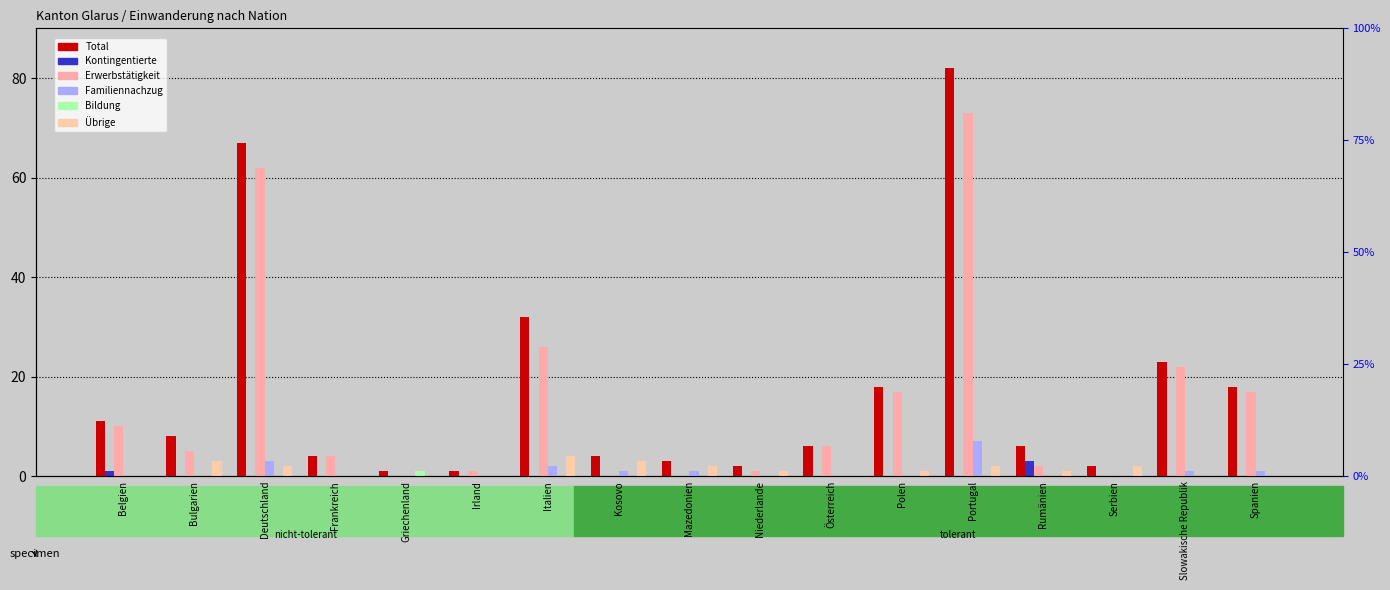

How many bars are there in each group?

6